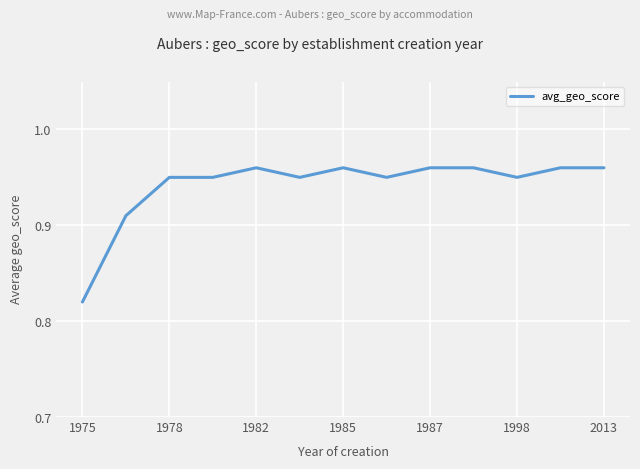

How many lines are shown in the chart?

1